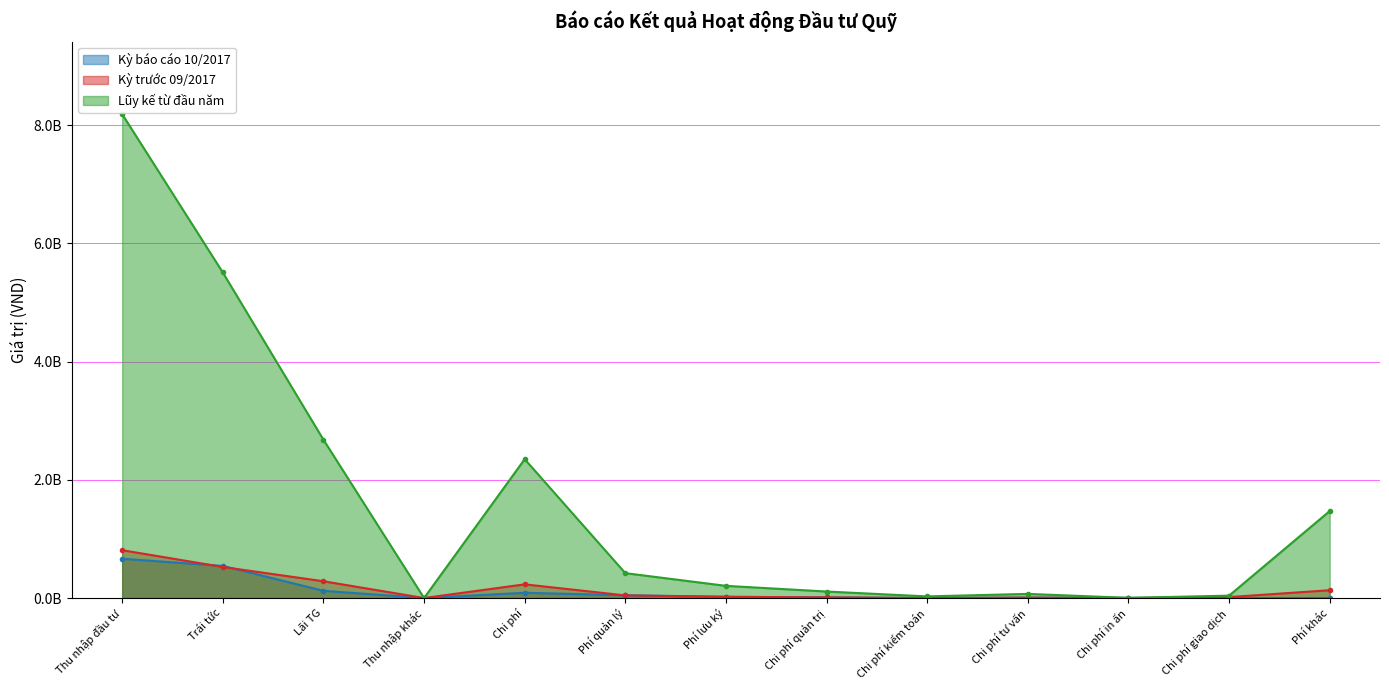

What is the total value across all series at Chi phí in ấn?

6000000